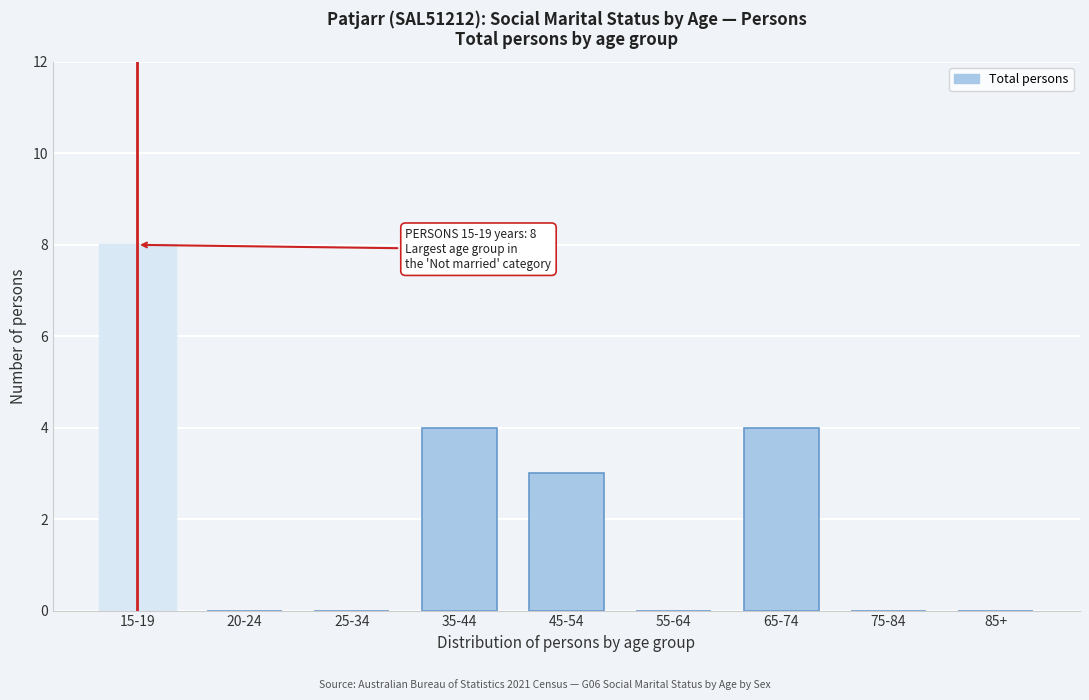

Reading left to right, list all the values displayed in this chart.

15-19=8	20-24=0	25-34=0	35-44=4	45-54=3	55-64=0	65-74=4	75-84=0	85+=0